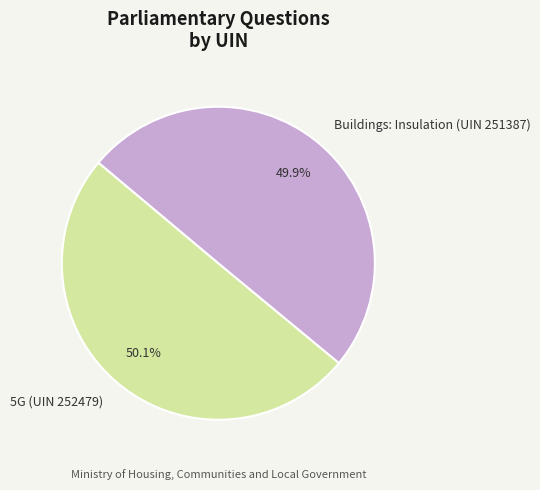

True or false: 5G (UIN 252479) accounts for 50% of the total.

True